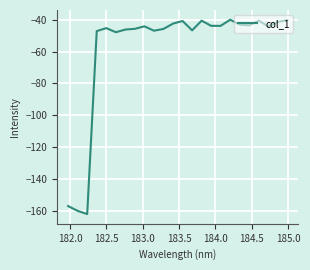

True or false: there are more than 0 points higher than both neighbors.

True